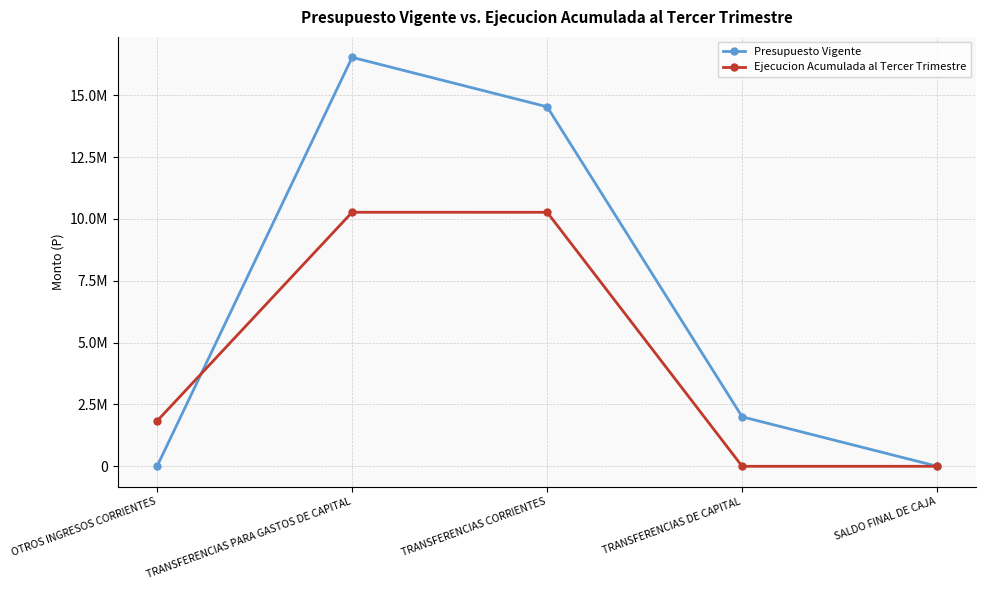

How many intersections are there between Presupuesto Vigente and Ejecucion Acumulada al Tercer Trimestre?

1